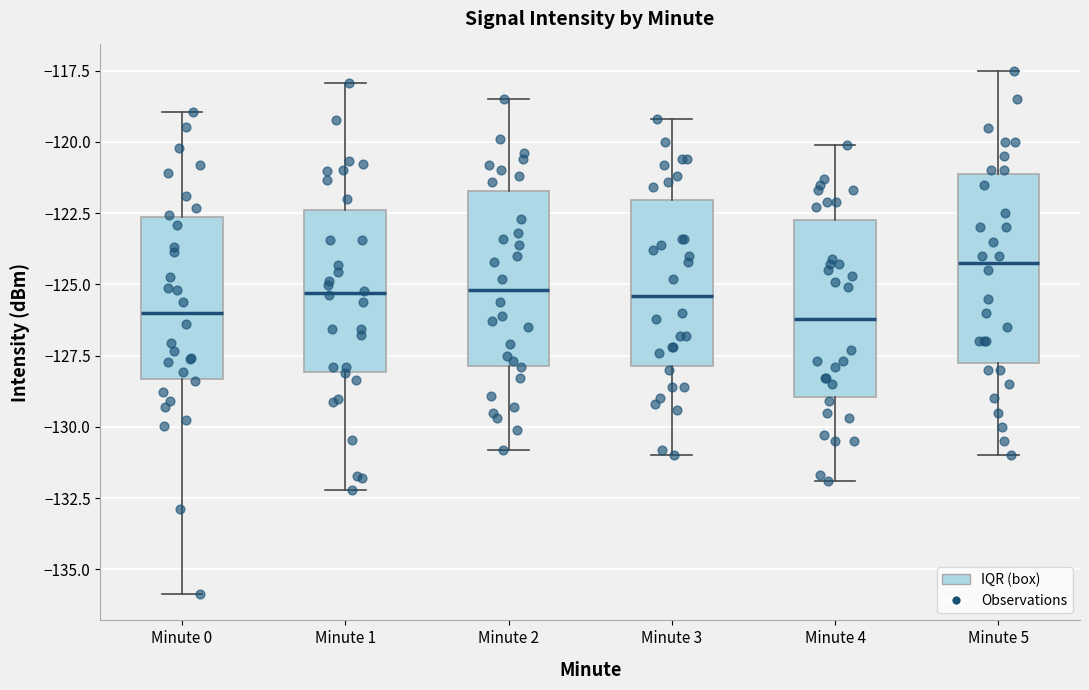

Reading left to right, read every box against the y-axis: the position of its median line, the range the box covers, and the ends of its whiskers. The values are not printed on the chart, so give them approximately, as read against the axis.

Minute 0: median -126.0, box -128.5 to -122.5, whiskers -136.0 to -119.0
Minute 1: median -125.5, box -128.0 to -122.5, whiskers -132.0 to -118.0
Minute 2: median -125.0, box -128.0 to -121.5, whiskers -131.0 to -118.5
Minute 3: median -125.5, box -128.0 to -122.0, whiskers -131.0 to -119.0
Minute 4: median -126.0, box -129.0 to -122.5, whiskers -132.0 to -120.0
Minute 5: median -124.0, box -127.5 to -121.0, whiskers -131.0 to -117.5